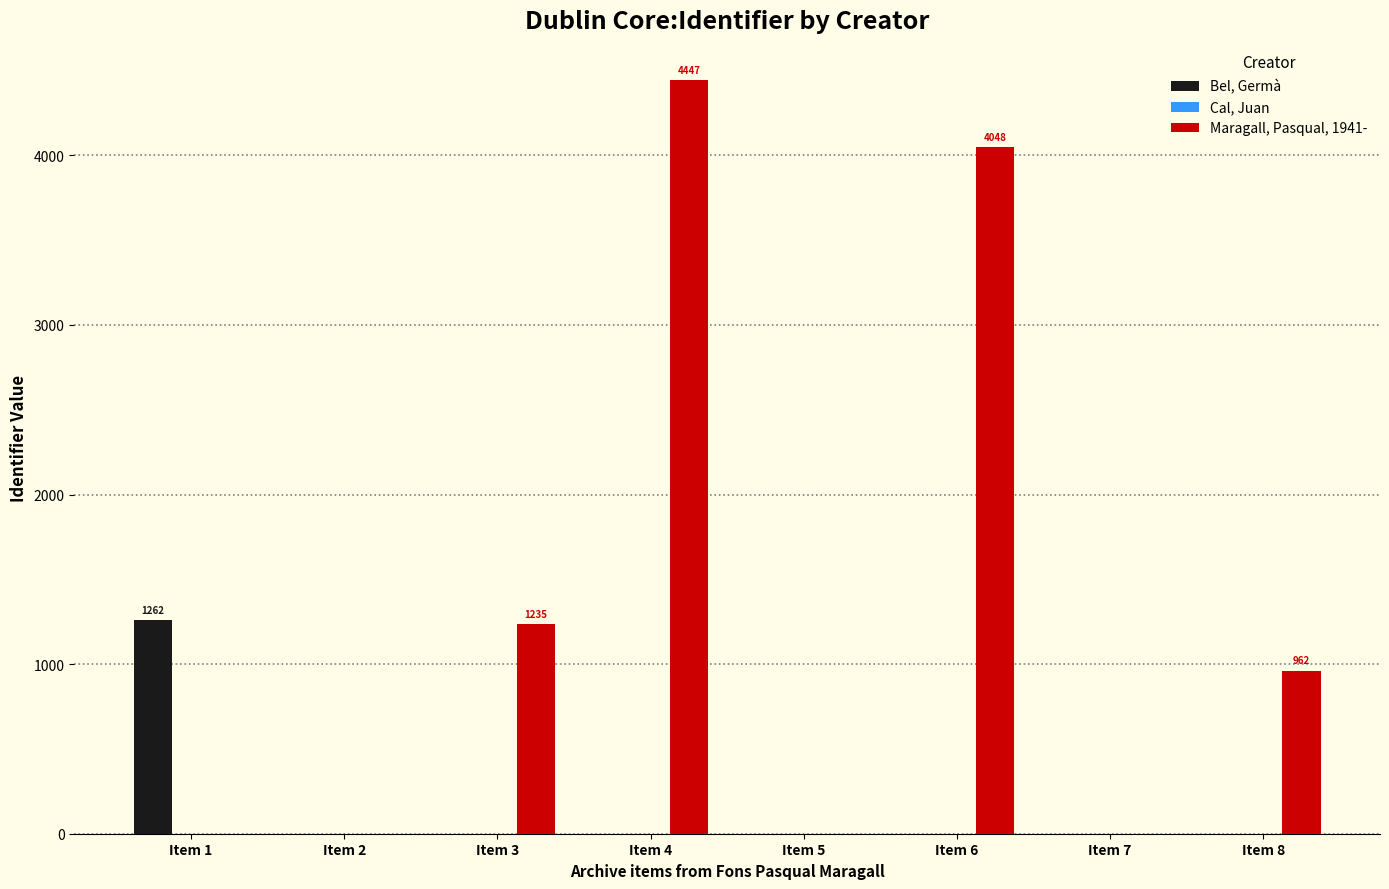

What is the approximate value of Bel, Germà at Item 1?

1262